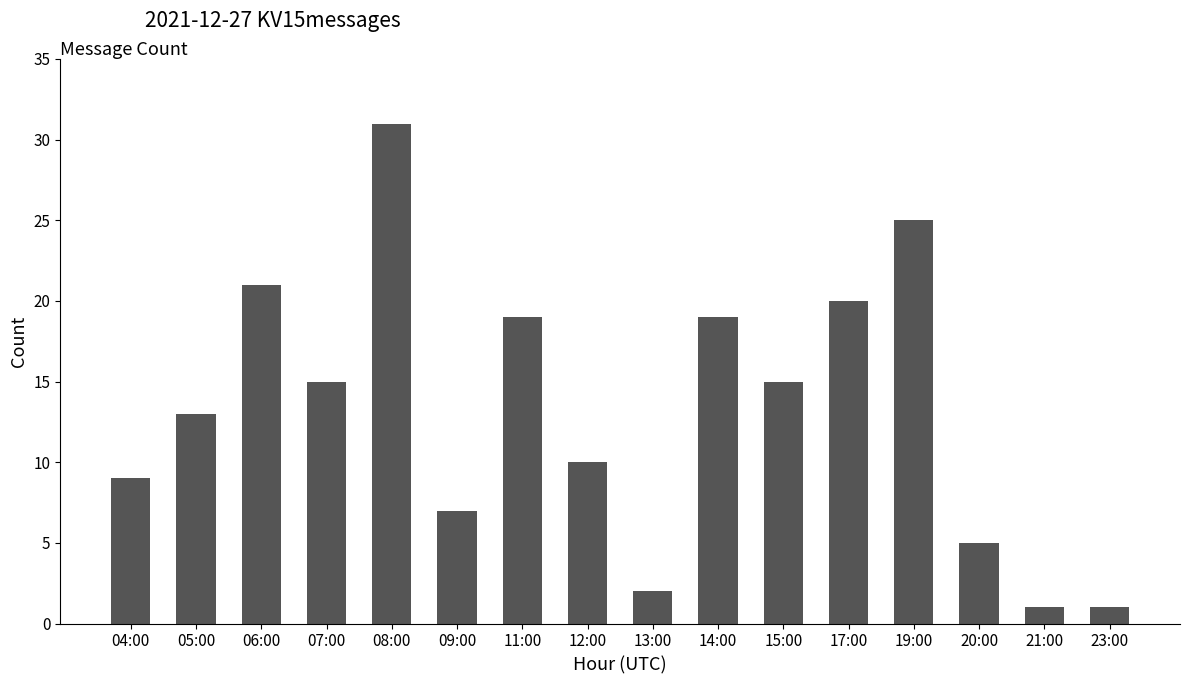

What is the ratio of the value at 05:00 to the value at 23:00?

13.0